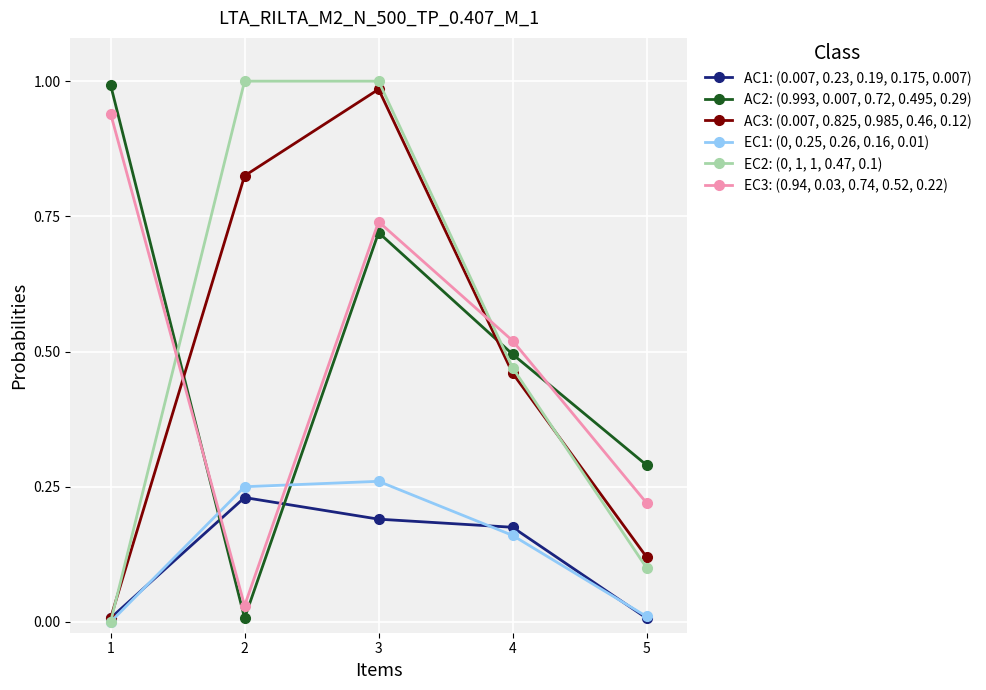

At which category does AC2: (0.993, 0.007, 0.72, 0.495, 0.29) reach its first local peak?

3